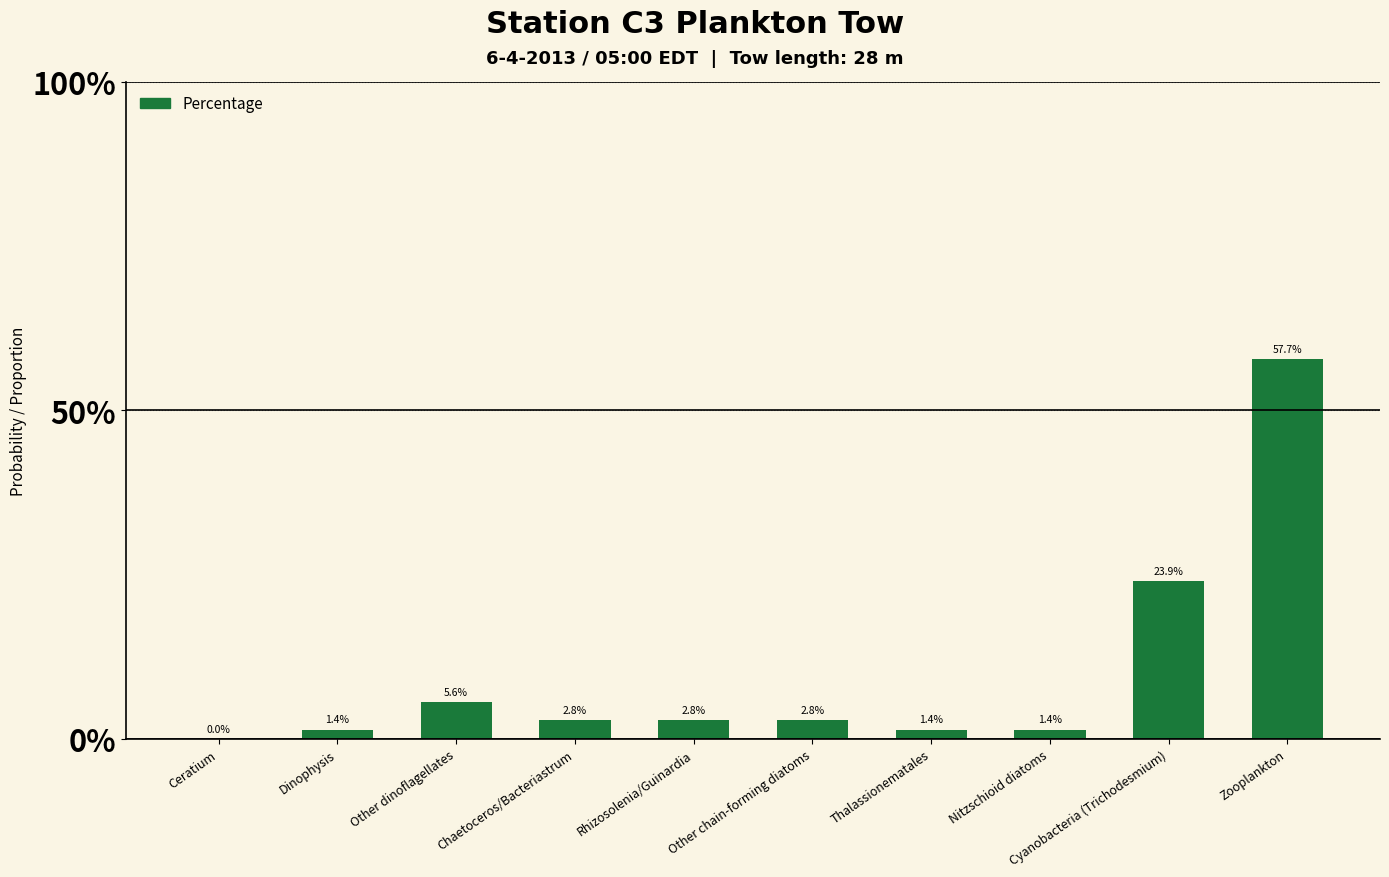

Rank the categories by value from lowest to highest.

Ceratium, Dinophysis, Thalassionematales, Nitzschioid diatoms, Chaetoceros/Bacteriastrum, Rhizosolenia/Guinardia, Other chain-forming diatoms, Other dinoflagellates, Cyanobacteria (Trichodesmium), Zooplankton